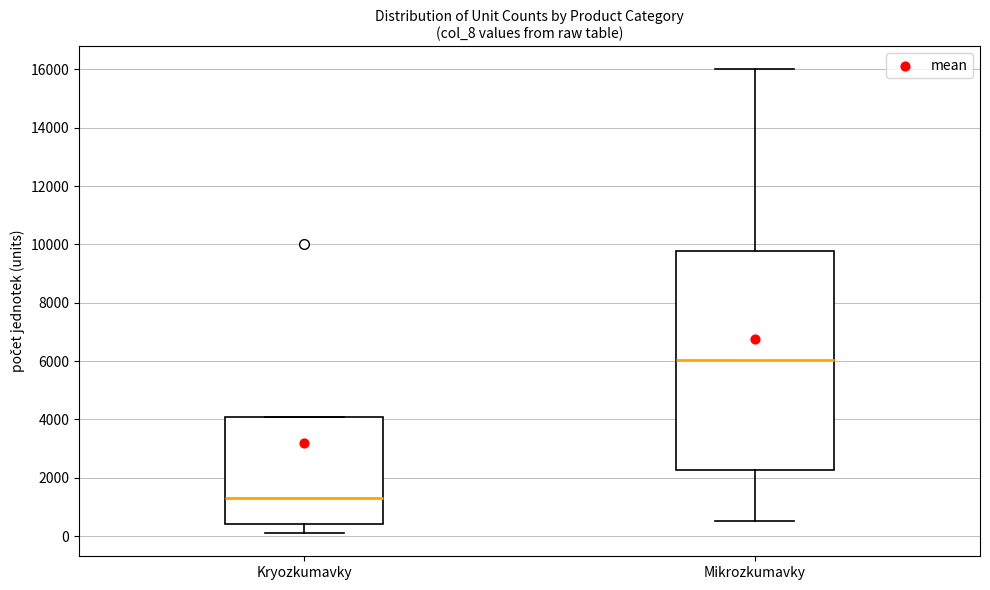

Reading left to right, transcribe this box plot: for each box, give where its median line is, the range the box spans, and where its two whiskers end, as read against the y-axis. The values are not printed on the chart, so give them approximately, as read against the axis.

Kryozkumavky: median 1400, box 400 to 4000, whiskers 200 to 4000
Mikrozkumavky: median 6000, box 2200 to 9800, whiskers 600 to 16000